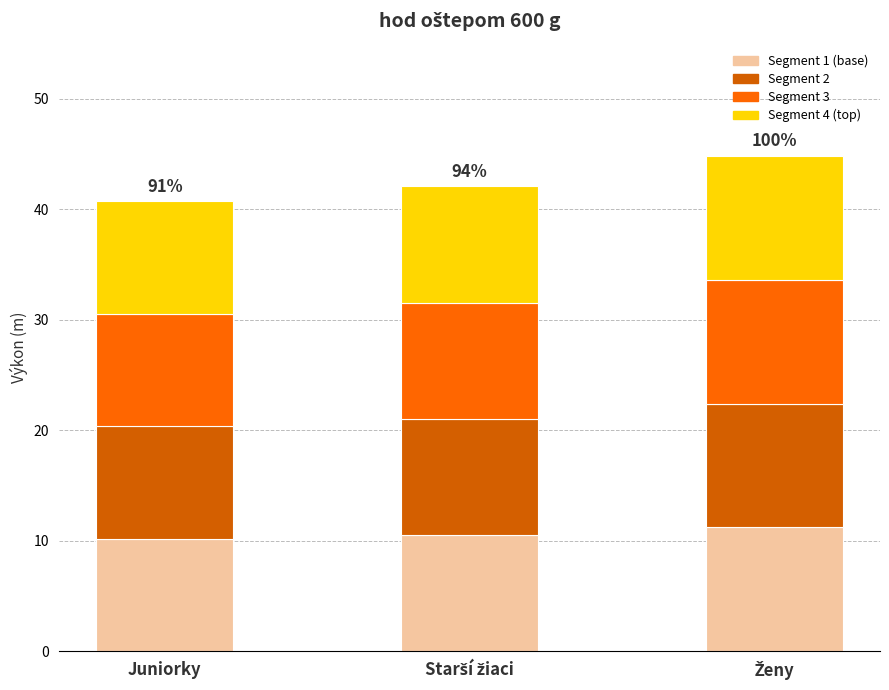

How many series are shown in this chart?

4